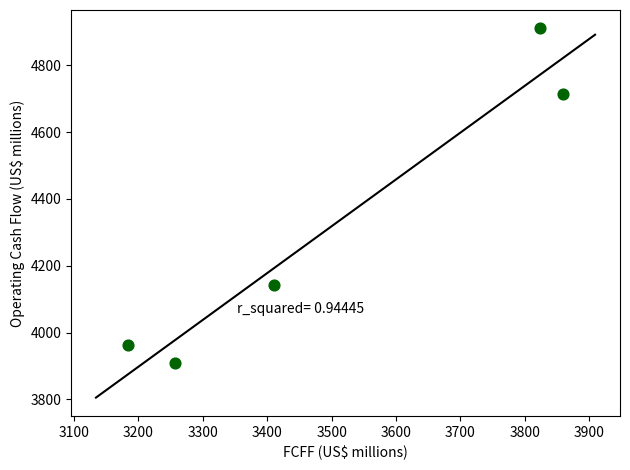

What Y value in the scatter plot is closest to 4409?

4141